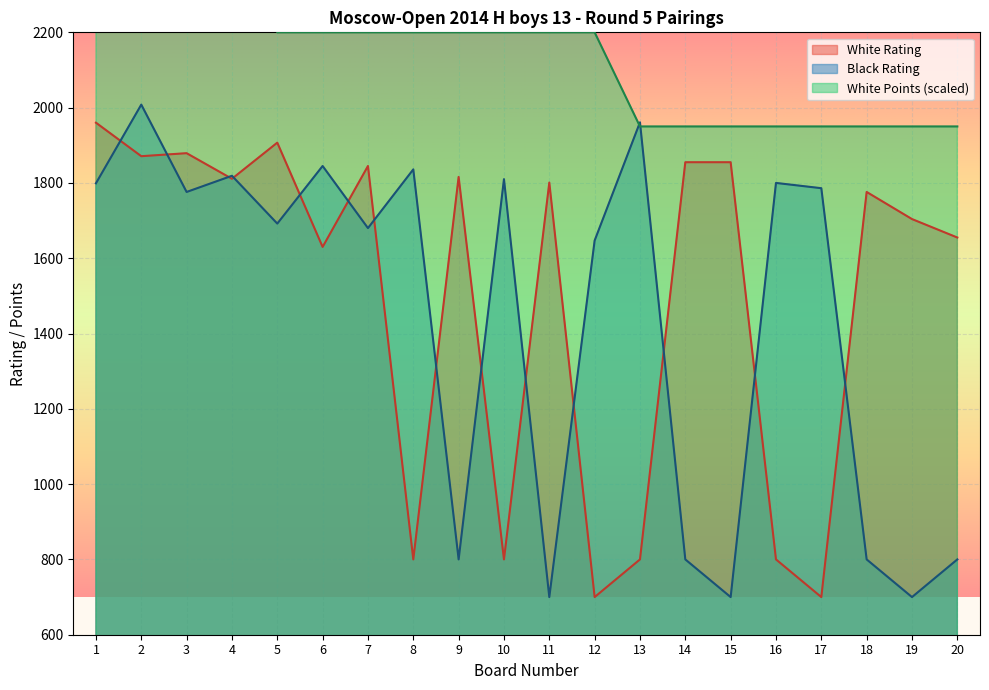

At which label is White Rating closest to 1330?

6